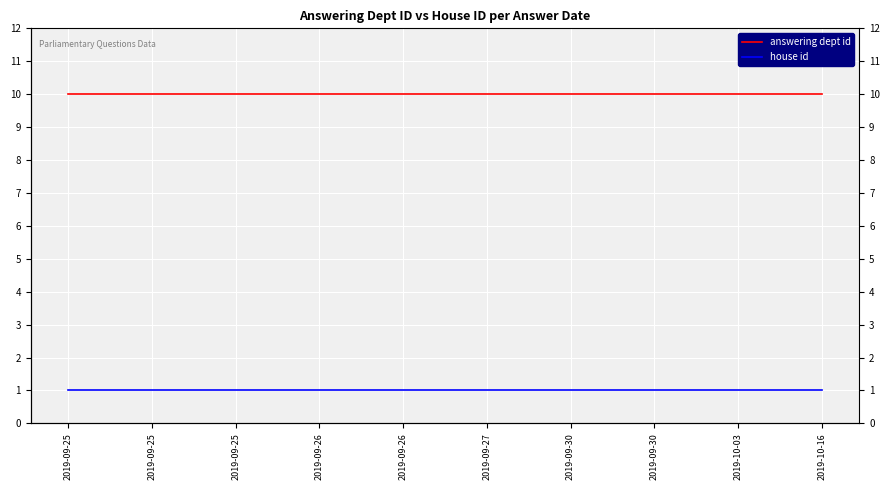

What is the highest value of the house id series?

1